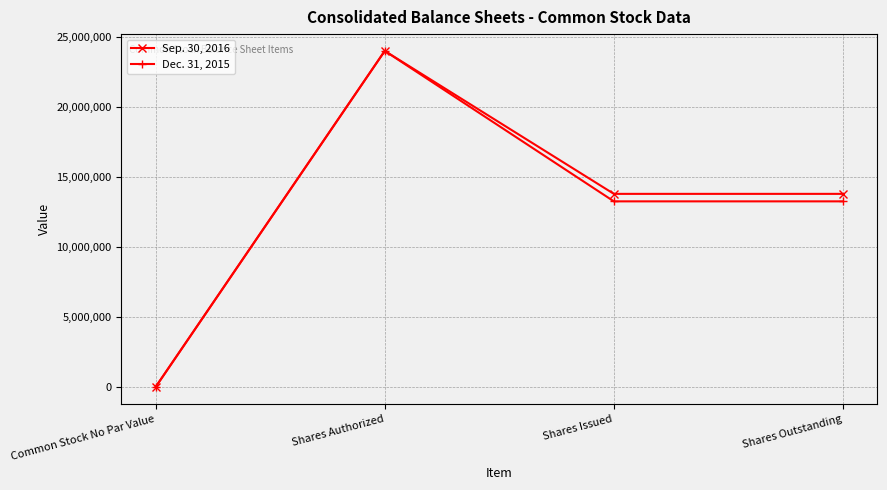

What is the label of the 2nd point from the left?

Shares Authorized